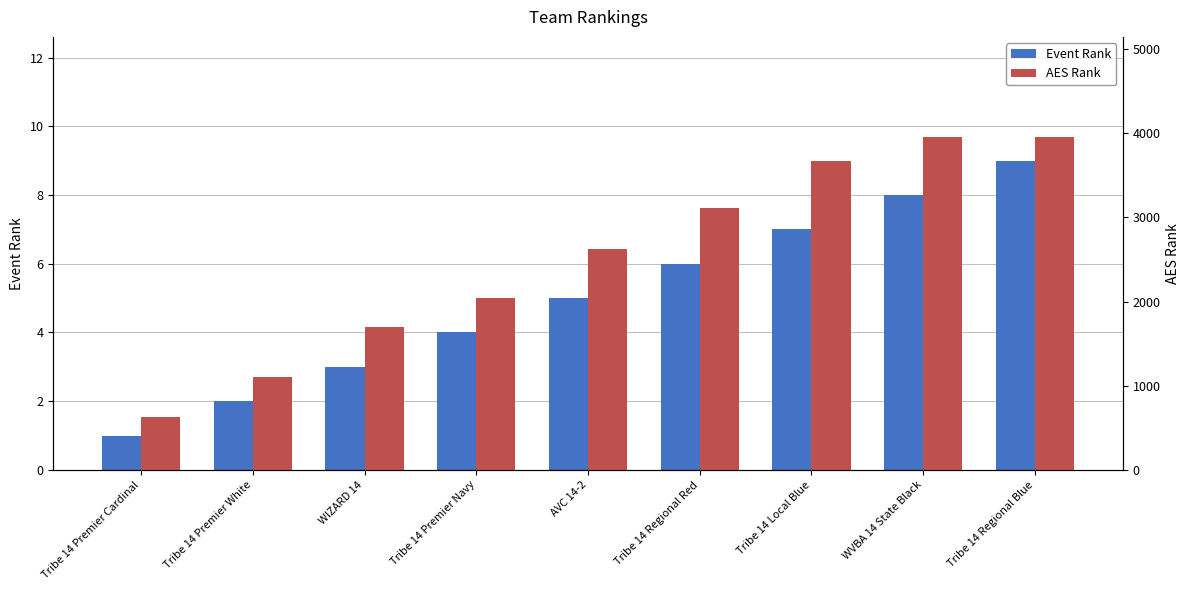

Reading left to right, transcribe all the data shown in this chart.

Event Rank: Tribe 14 Premier Cardinal=1	Tribe 14 Premier White=2	WIZARD 14=3	Tribe 14 Premier Navy=4	AVC 14-2=5	Tribe 14 Regional Red=6	Tribe 14 Local Blue=7	WVBA 14 State Black=8	Tribe 14 Regional Blue=9
AES Rank: Tribe 14 Premier Cardinal=624	Tribe 14 Premier White=1103	WIZARD 14=1701	Tribe 14 Premier Navy=2036	AVC 14-2=2630	Tribe 14 Regional Red=3114	Tribe 14 Local Blue=3667	WVBA 14 State Black=3949	Tribe 14 Regional Blue=3957